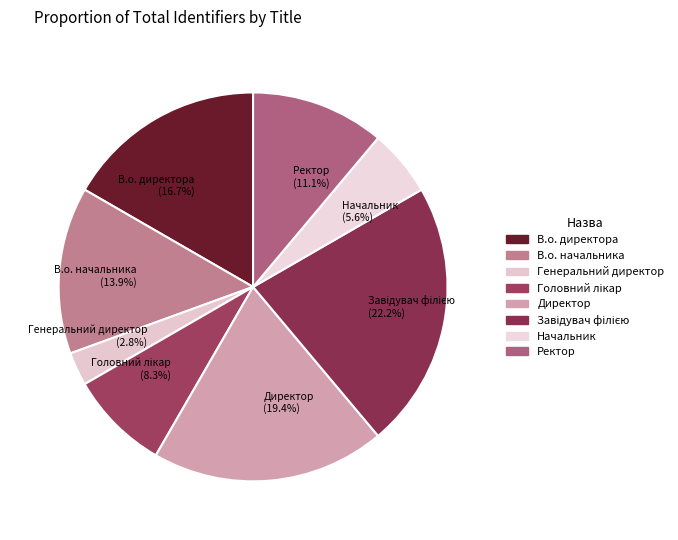

Is there a majority slice in this chart?

No